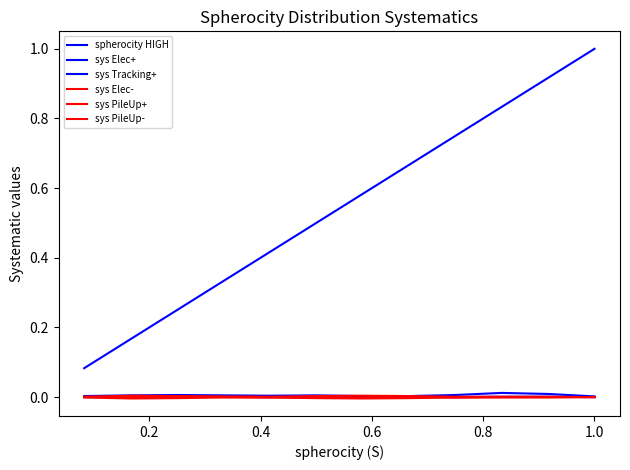

Is this an area chart (filled region under the line)?

No